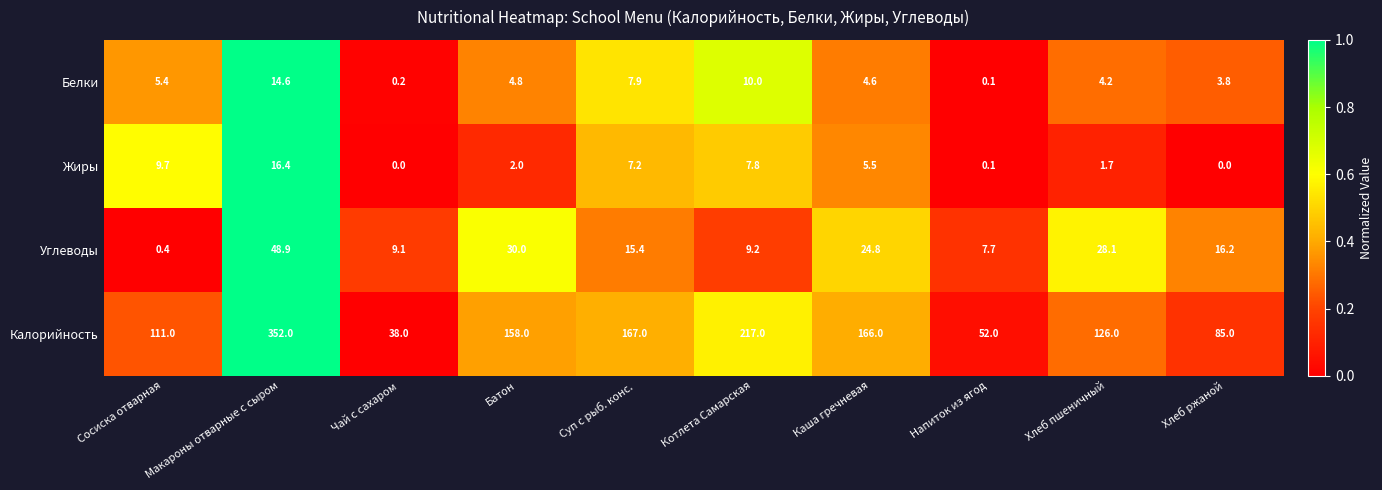

Which series has the widest spread of values?

Калорийность